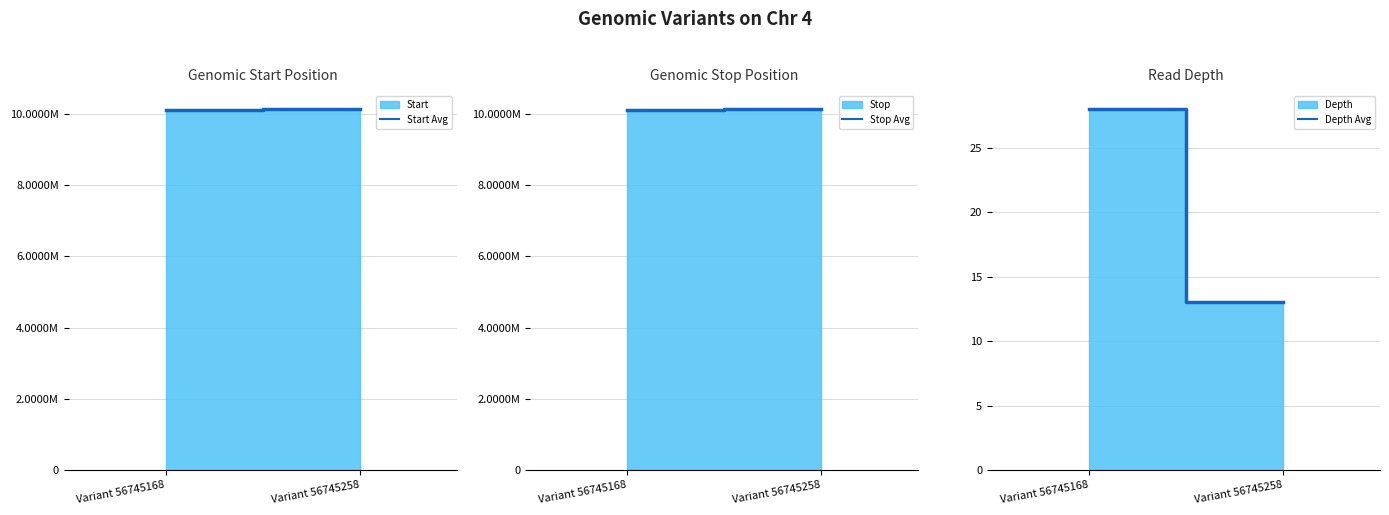

Reading left to right, list all the values displayed in this chart.

Start Avg: Variant 56745168=10124814	Variant 56745258=10138878
Stop Avg: Variant 56745168=10124815	Variant 56745258=10138879
Depth Avg: Variant 56745168=28	Variant 56745258=13